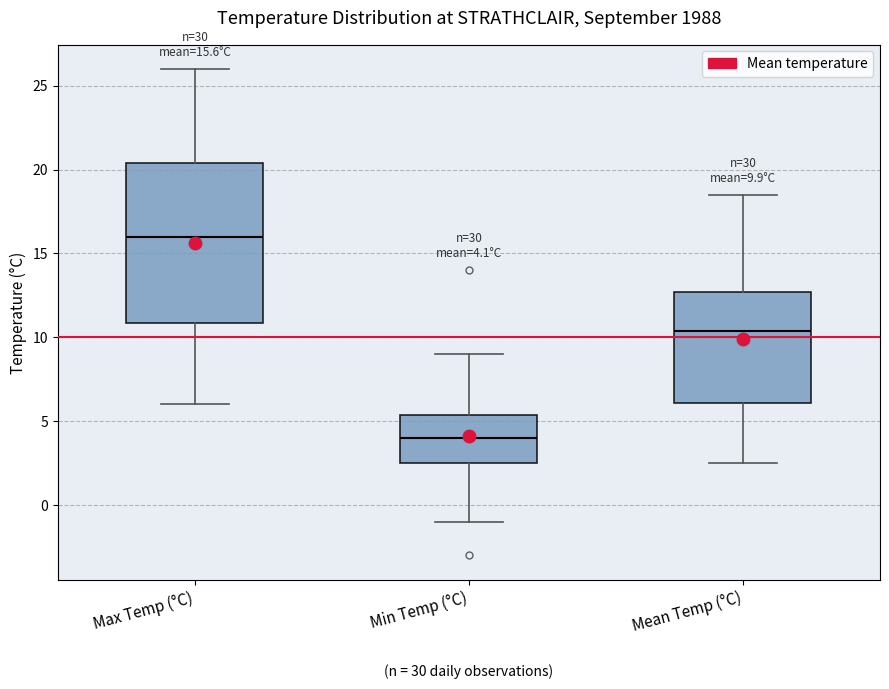

Which box has the highest median line?

Max Temp (°C)